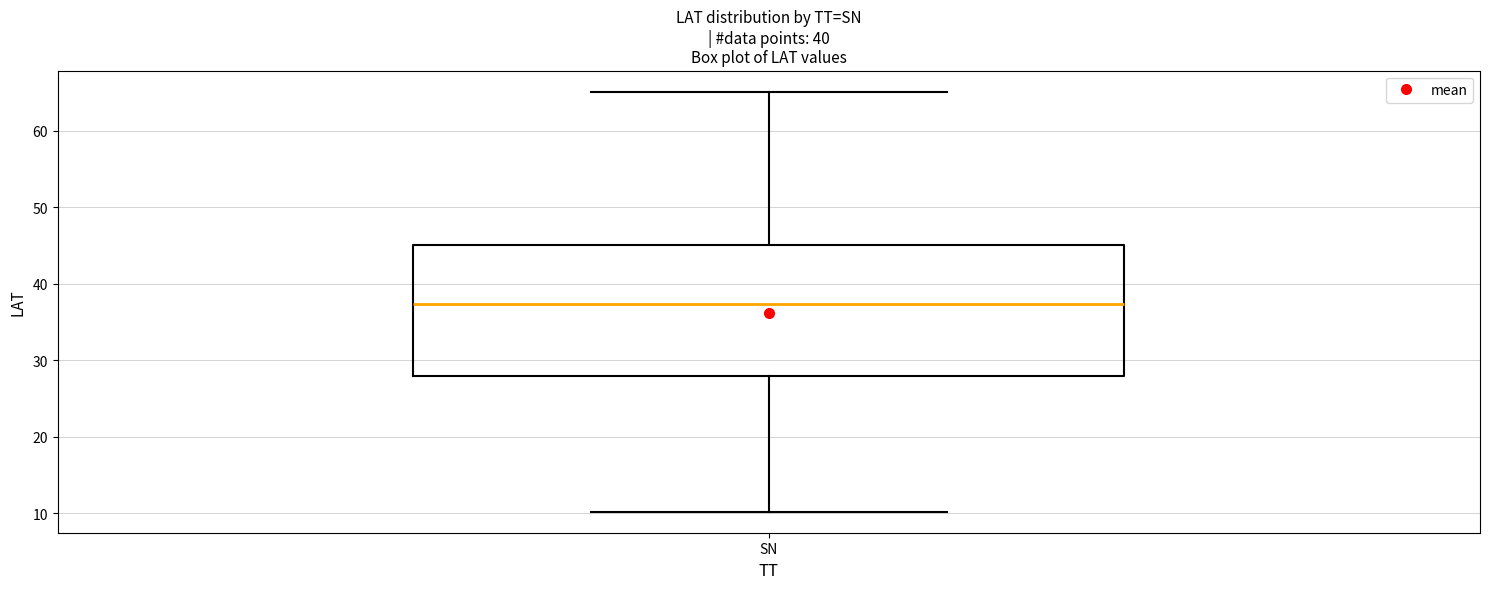

Transcribe this box plot: give where the median line is, the range the box spans, and where the two whiskers end, as read against the y-axis. The values are not printed on the chart, so give them approximately, as read against the axis.

median 37, box 28 to 45, whiskers 10 to 65